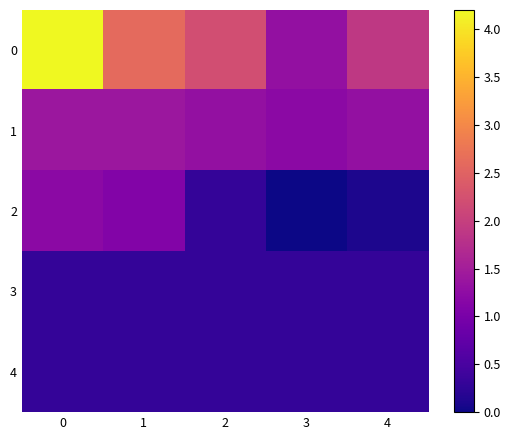

Reading right to left, list all the values displayed in this chart.

0: 4=1.9	3=1.3	2=2.2	1=2.6	0=4.2
1: 4=1.3	3=1.2	2=1.3	1=1.4	0=1.4
2: 4=0.1	3=0.0	2=0.3	1=1.1	0=1.2
3: 4=0.3	3=0.3	2=0.3	1=0.3	0=0.3
4: 4=0.3	3=0.3	2=0.3	1=0.3	0=0.3